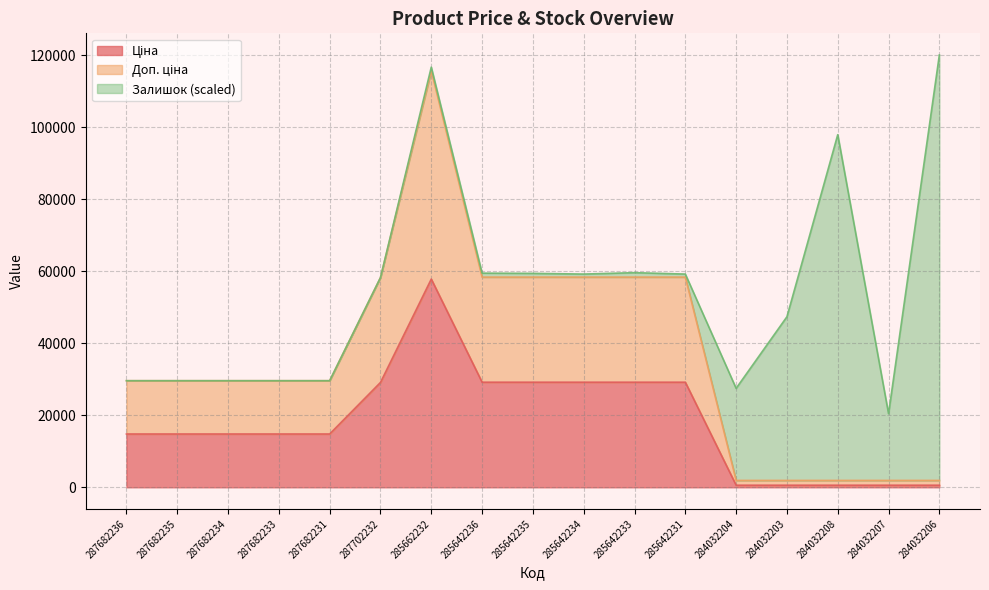

Which series has the largest total across all categories?

Доп. ціна